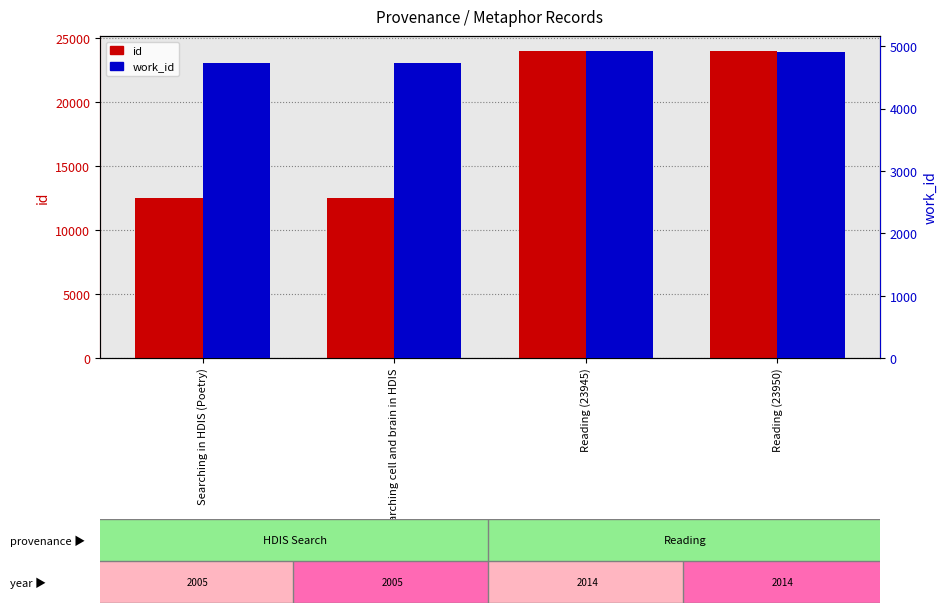

Which series has the widest spread of values?

id